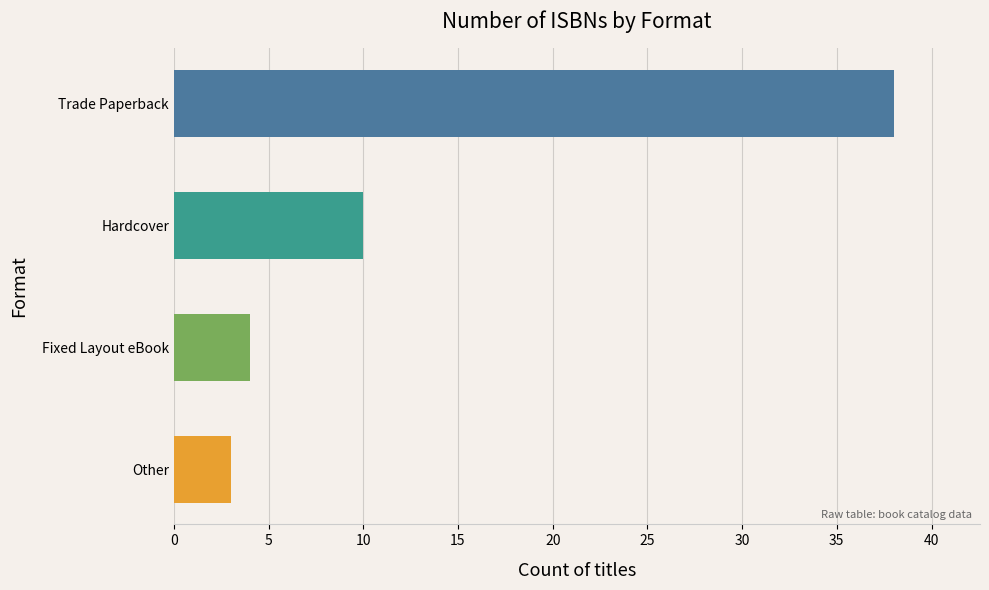

What is the difference between the maximum and minimum values?

35